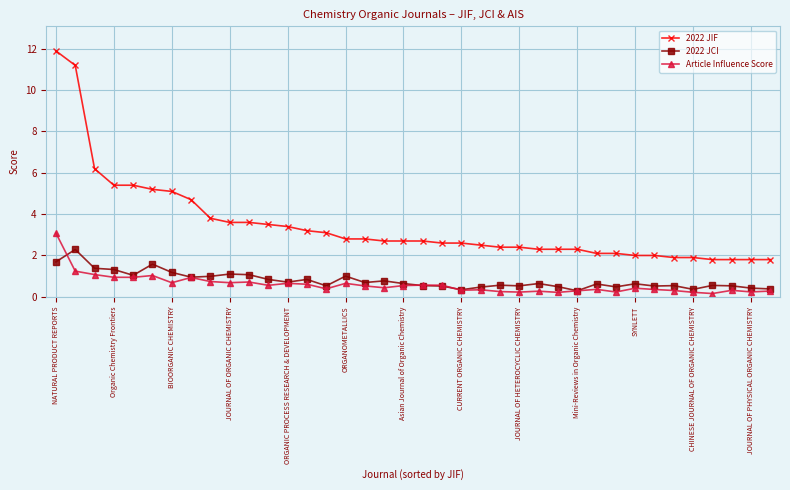

Which series has the largest total across all categories?

2022 JIF